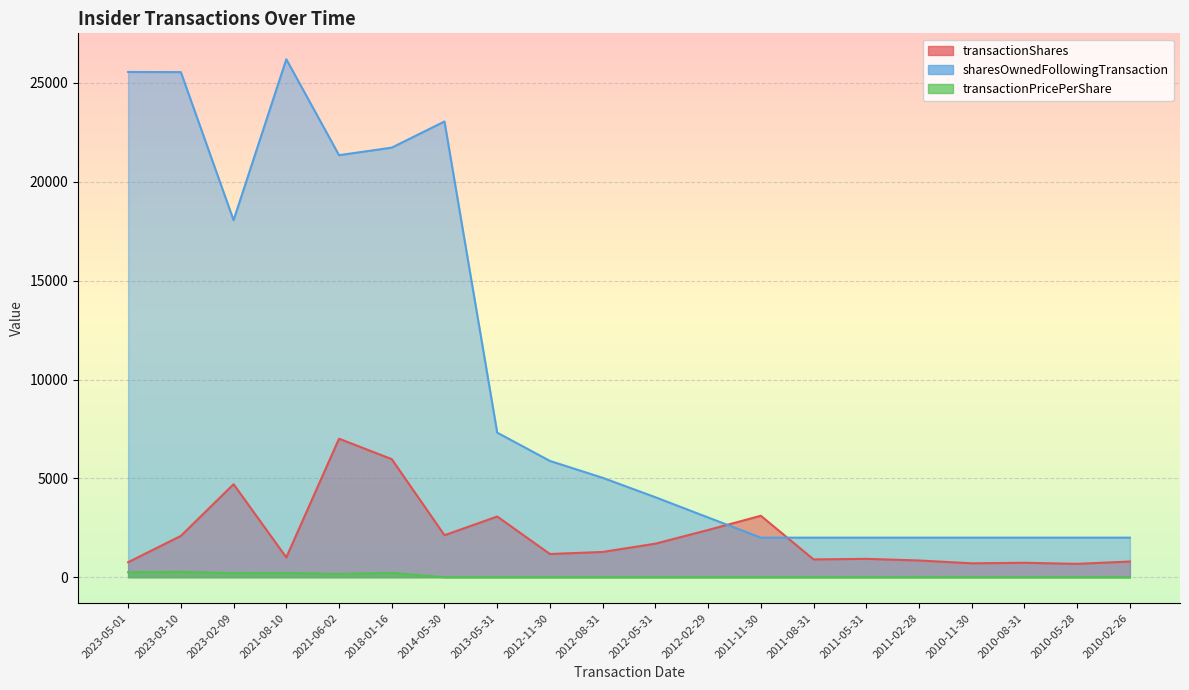

What is the value of the sharesOwnedFollowingTransaction point at the 11th from the left?

4044.0